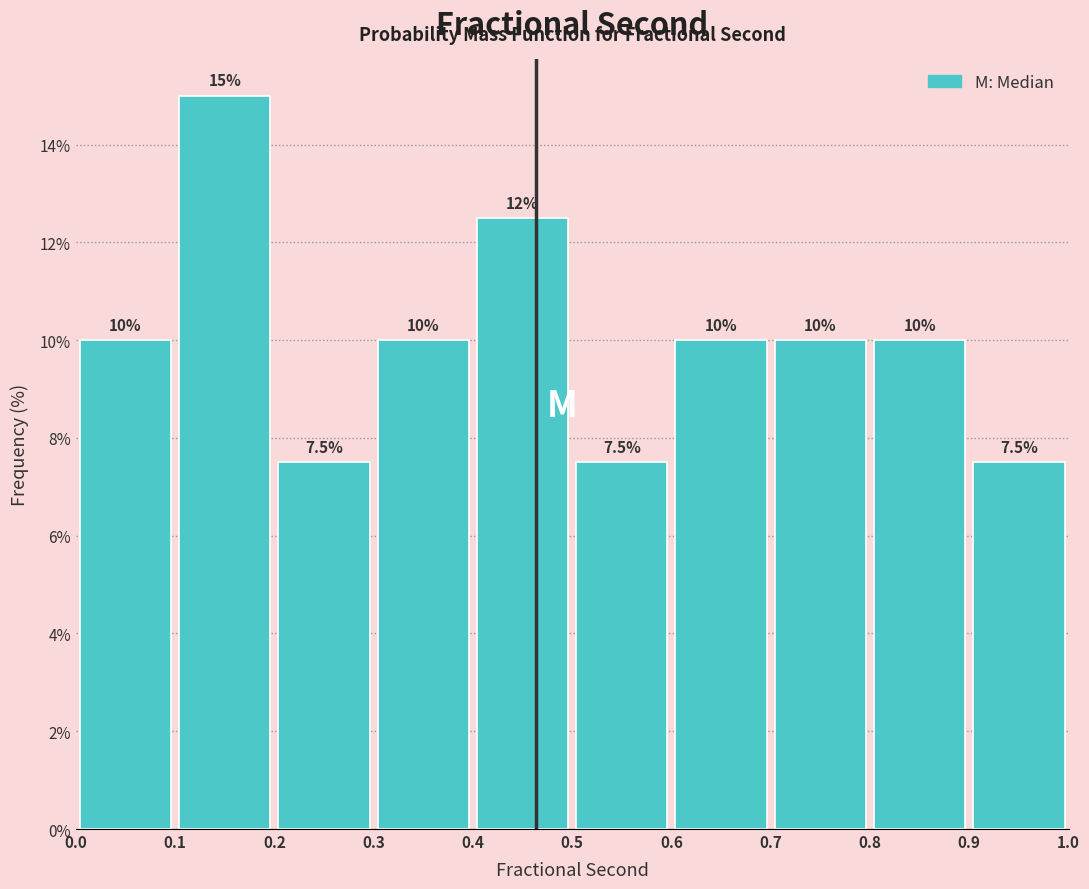

Over which range of the x-axis is the bar tallest?

0.1 to 0.2